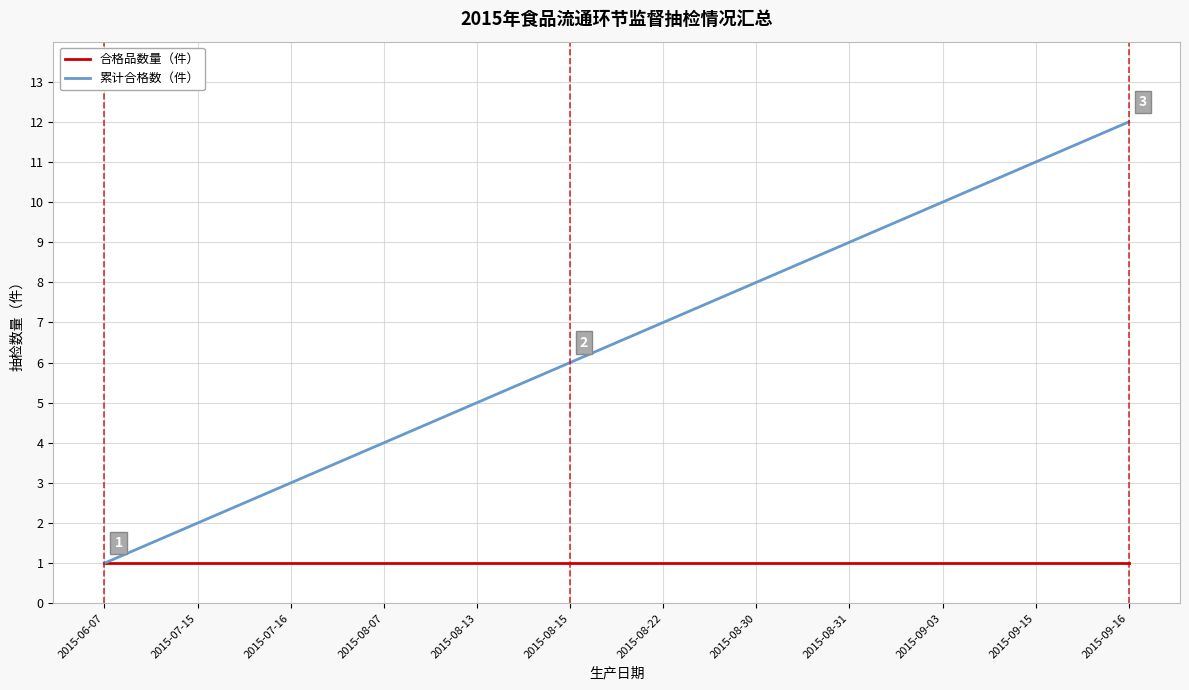

List the series in order of their peak value, highest first.

累计合格数（件）, 合格品数量（件）